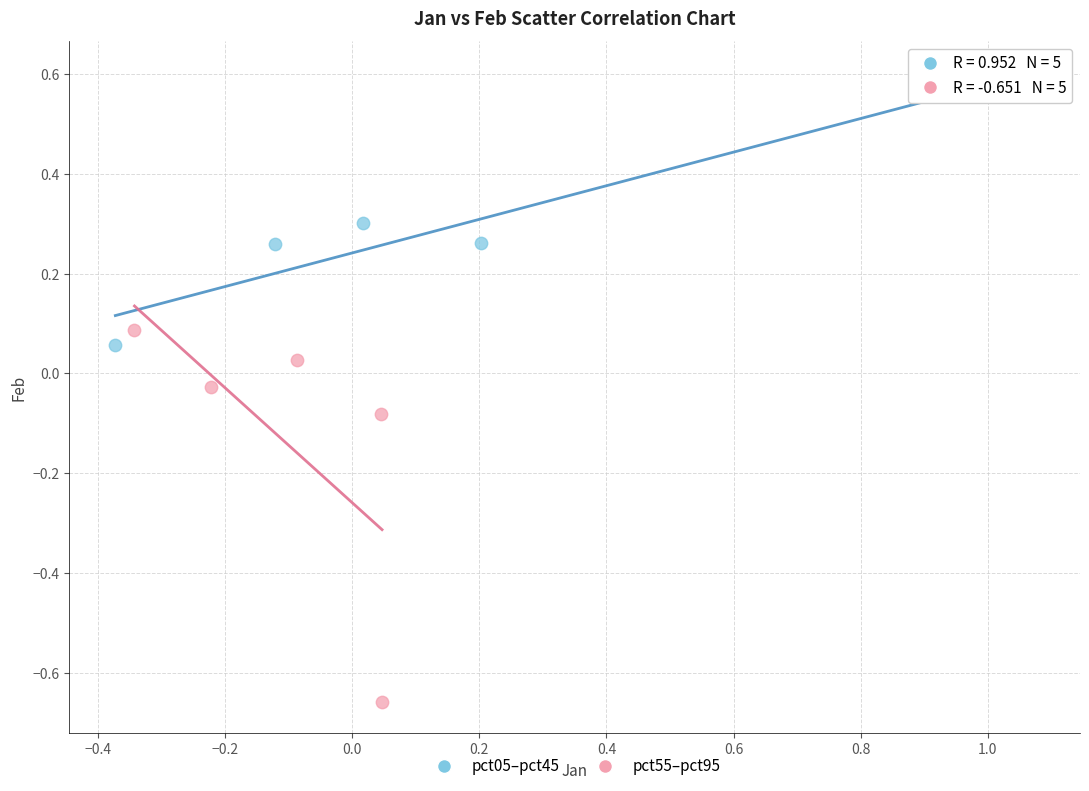

What are all the series names shown in the legend?

pct05–pct45, pct55–pct95